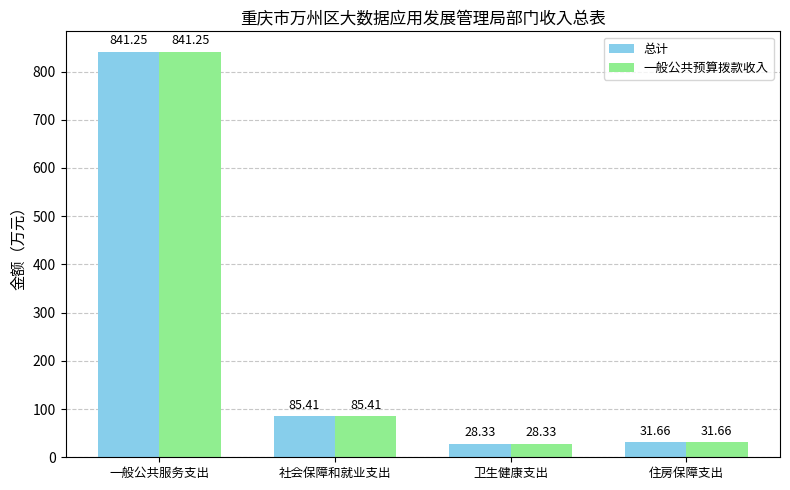

At which category does the chart reach its peak across all series?

一般公共服务支出